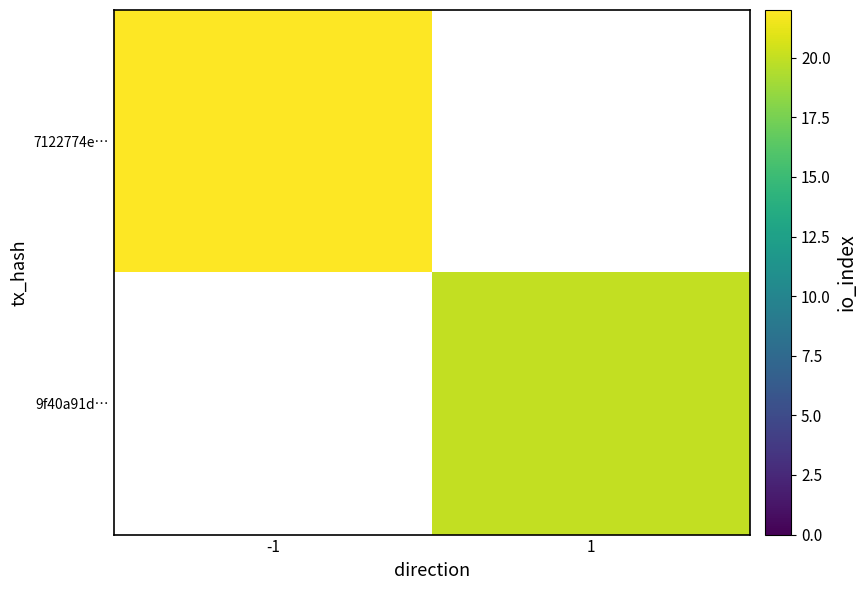

True or false: 9f40a91d… has a value of 20.0 at 1.

True